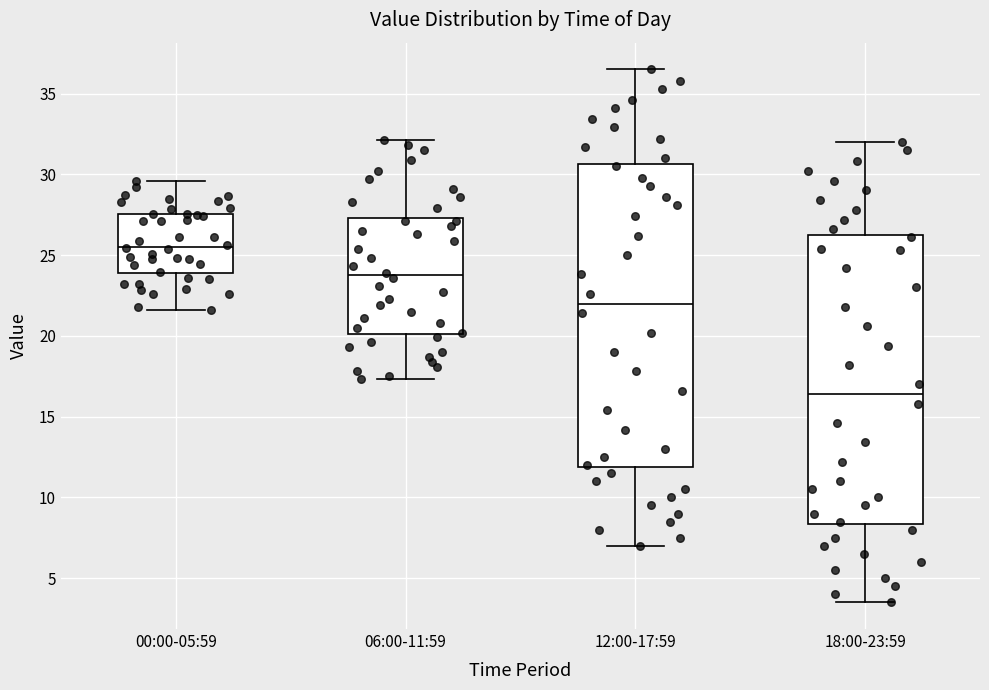

Comparing the boxes themselves (not the whiskers), which one is the tallest?

12:00-17:59